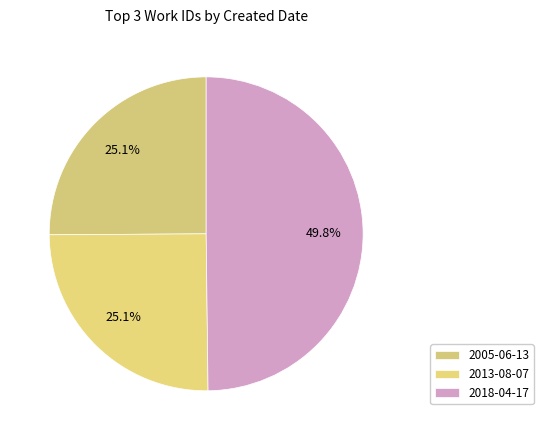

To the nearest percent, what portion does 2005-06-13 represent?

25%